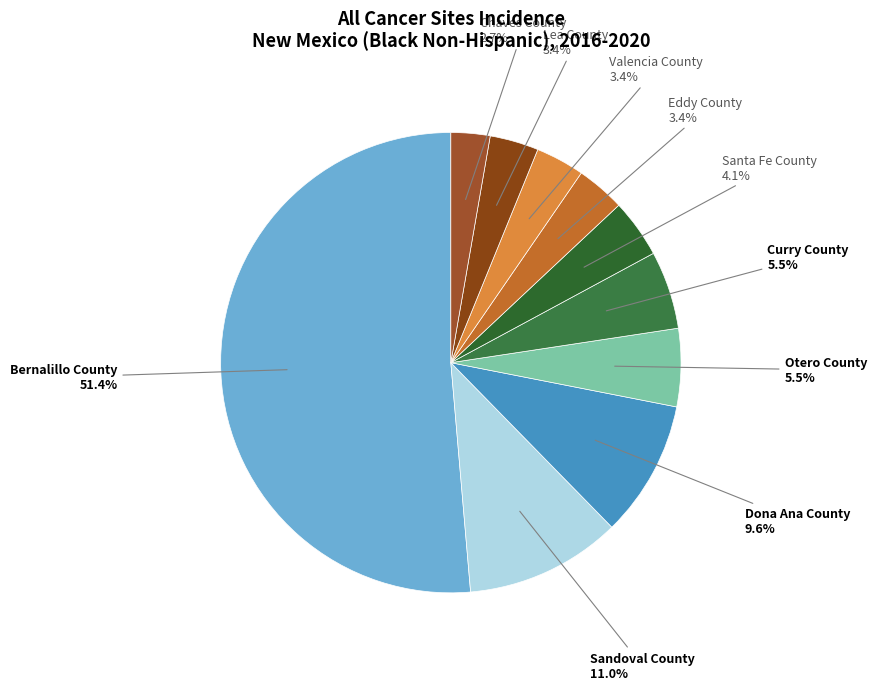

How many slices are in this pie chart?

10